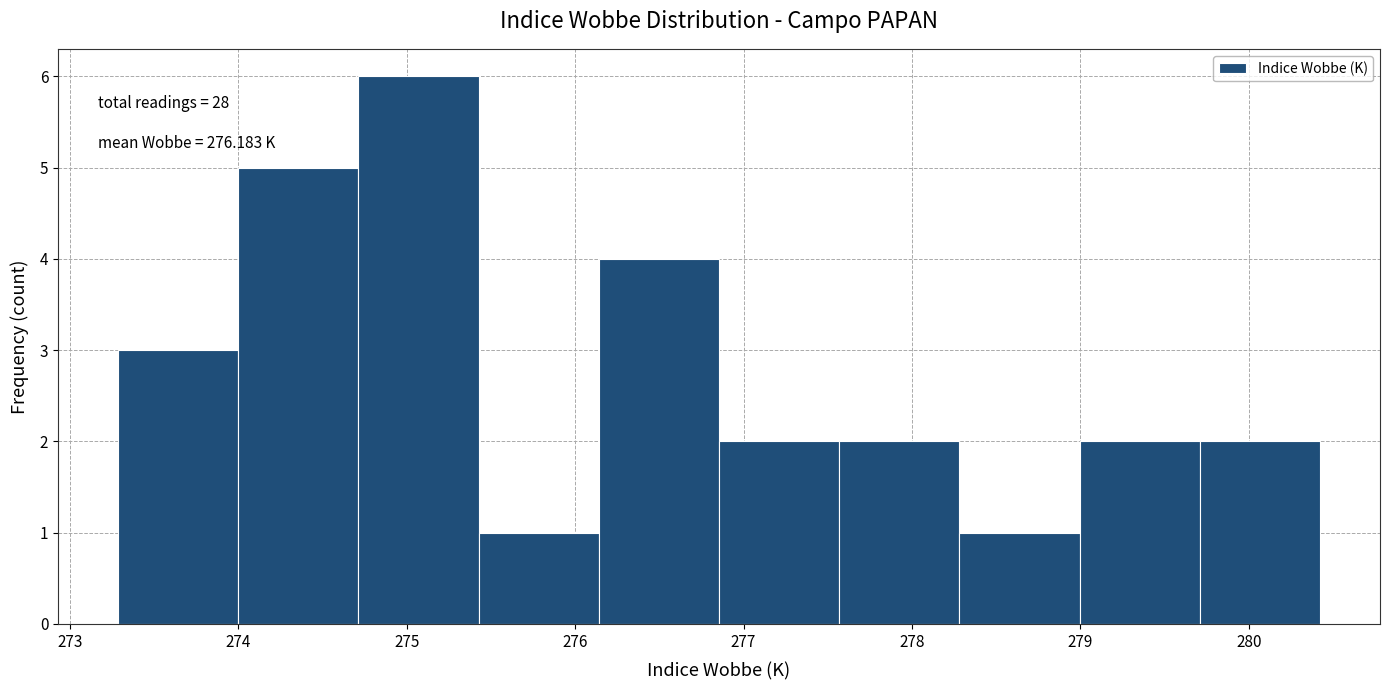

Over which range of the x-axis is the bar tallest?

274.7 to 275.4